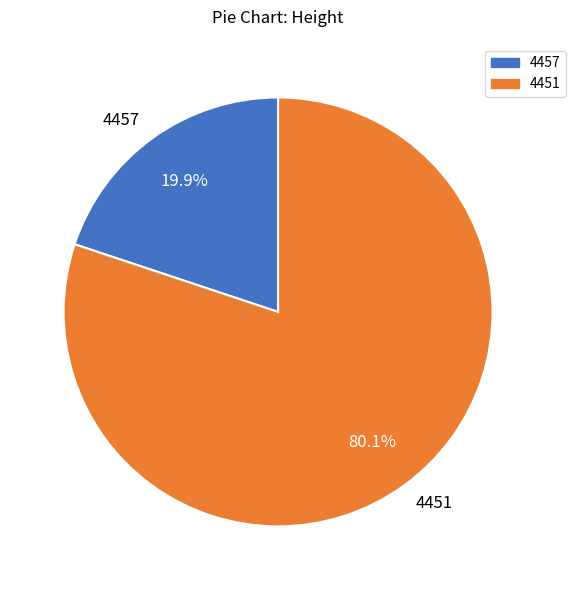

What is the total percentage of 4451 and 4457?

100.0%